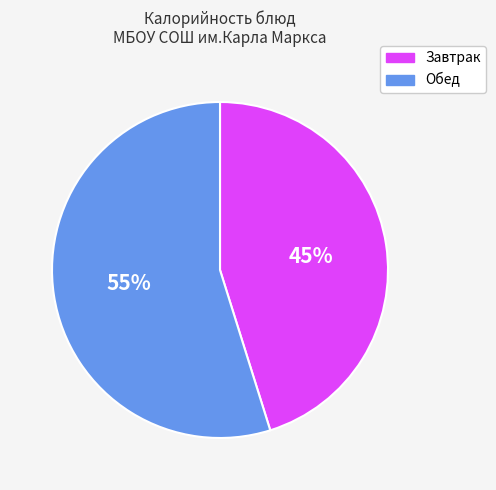

To the nearest percent, what is the average slice percentage?

50%